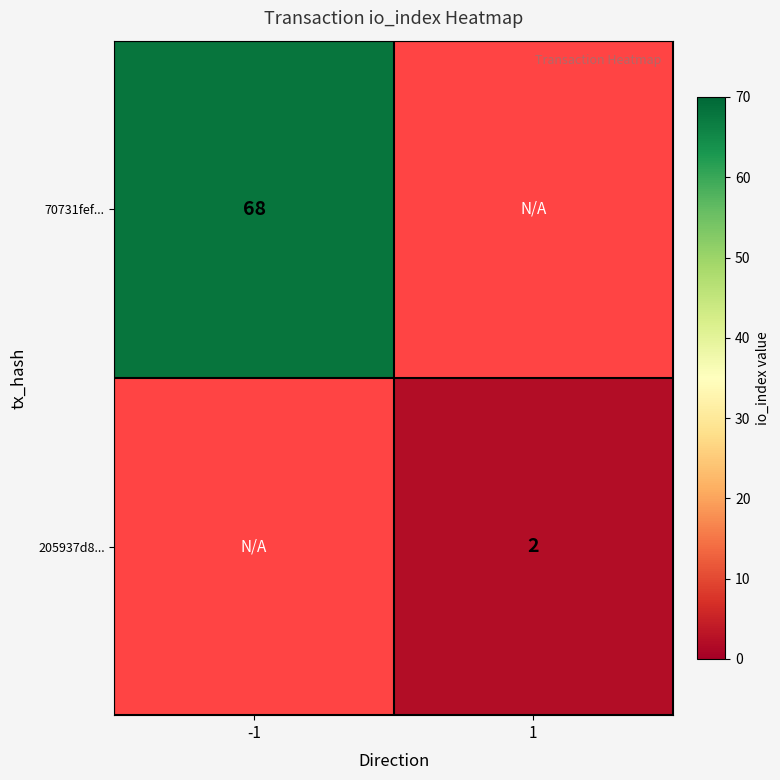

True or false: 205937d8... has a value of 2 at 1.

True